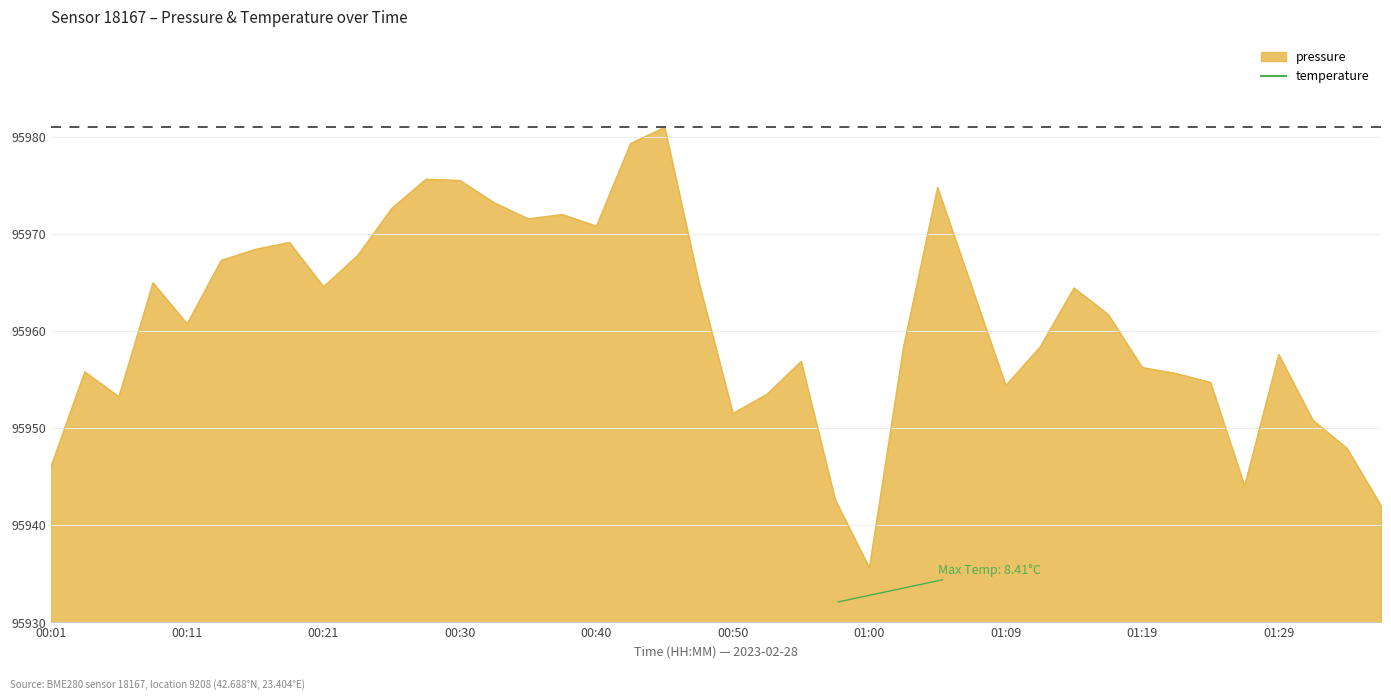

Does the chart have visible grid lines?

Yes